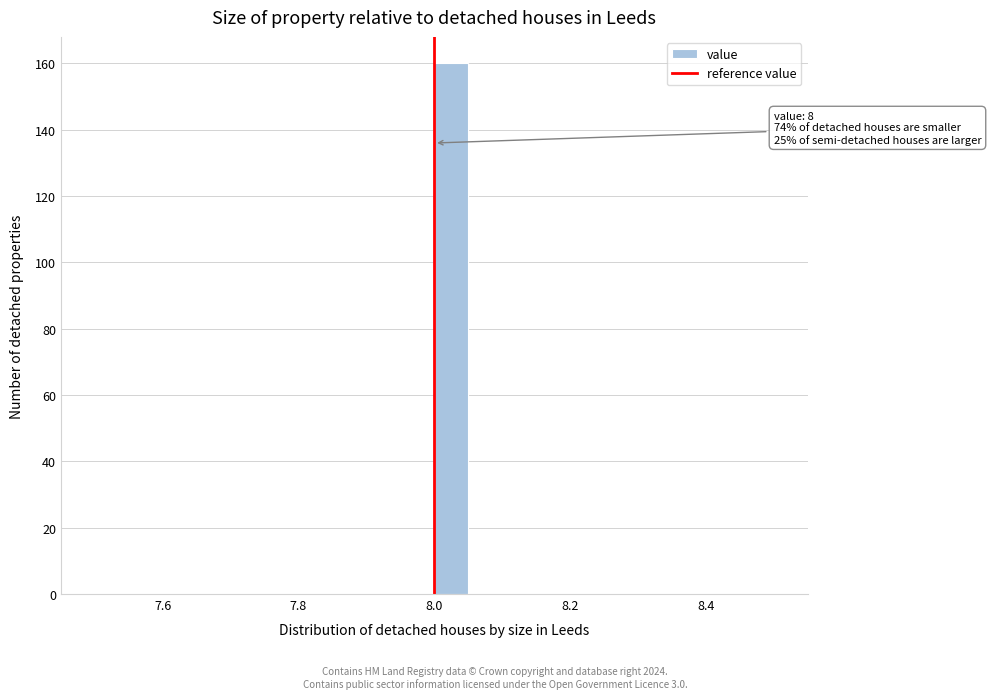

Read against the x-axis, roughly where is the centre of the tallest bar?

8.02